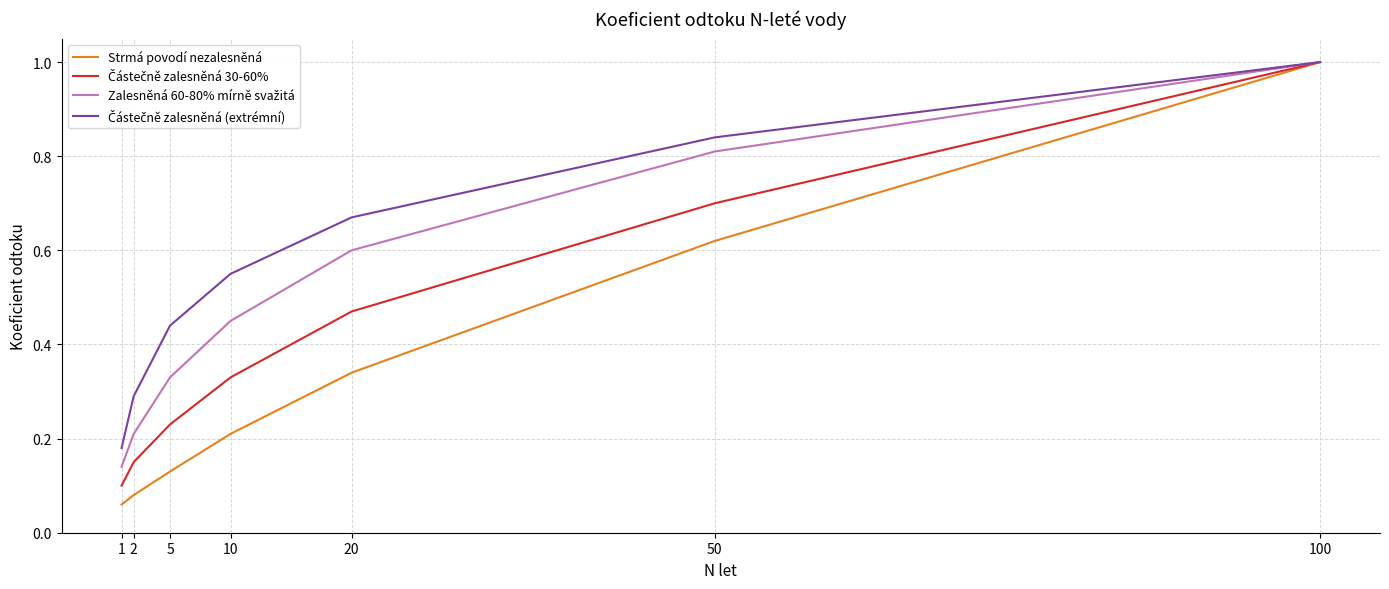

What is the total value across all series at 50?

3.0